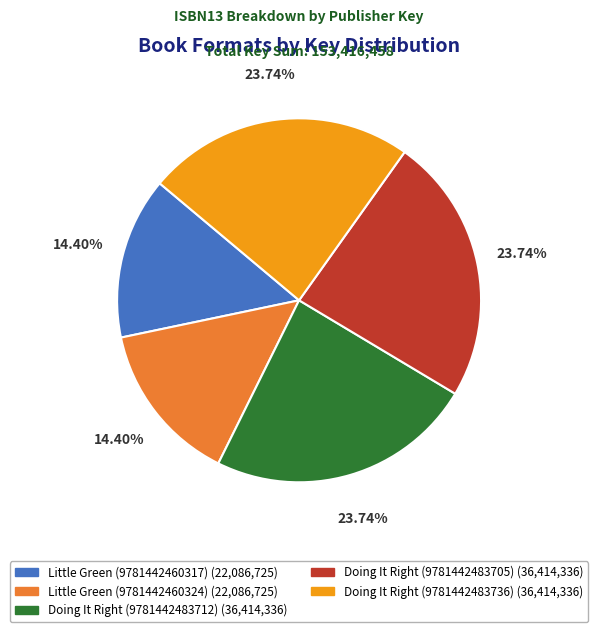

Count the number of slices in the pie.

5